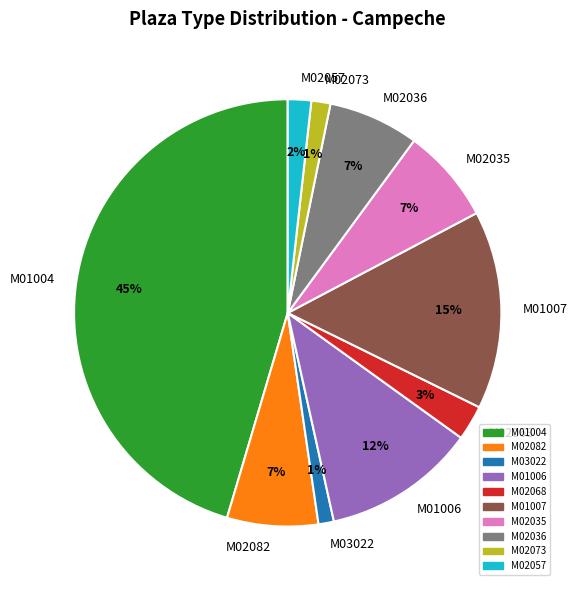

Is it true that M01007 is 15% of the pie?

True